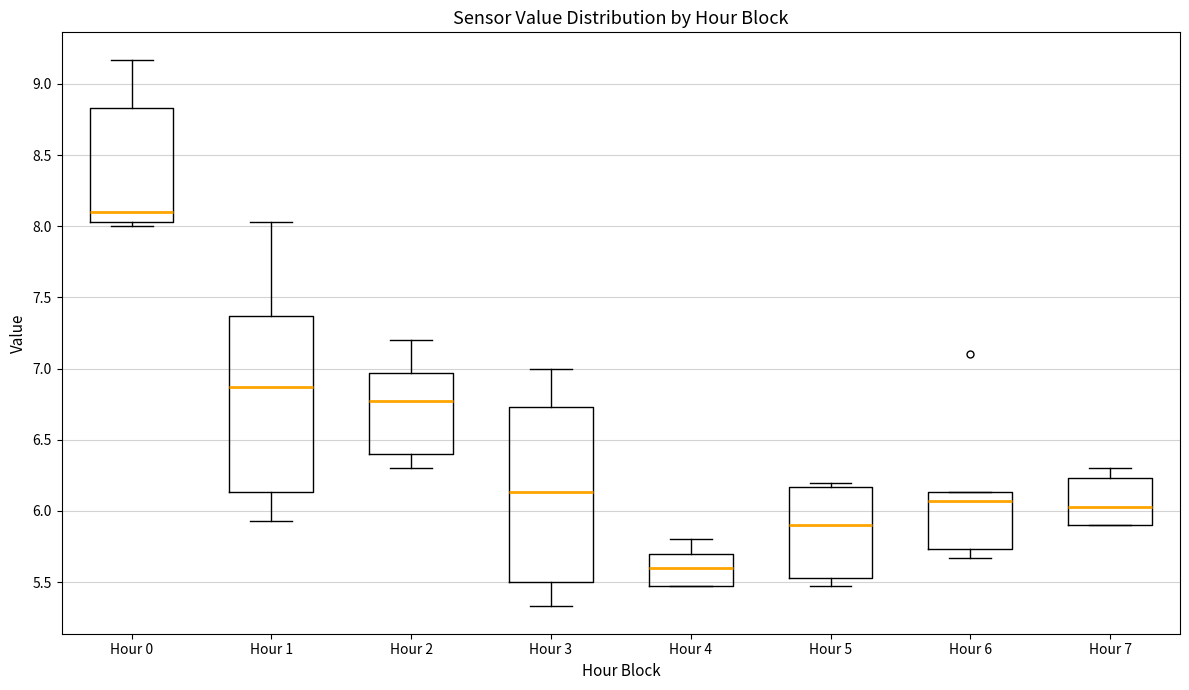

Reading left to right, transcribe this box plot: for each box, give where its median line is, the range the box spans, and where its two whiskers end, as read against the y-axis. The values are not printed on the chart, so give them approximately, as read against the axis.

Hour 0: median 8.10, box 8.05 to 8.85, whiskers 8.00 to 9.15
Hour 1: median 6.85, box 6.15 to 7.35, whiskers 5.95 to 8.05
Hour 2: median 6.75, box 6.40 to 6.95, whiskers 6.30 to 7.20
Hour 3: median 6.15, box 5.50 to 6.75, whiskers 5.35 to 7.00
Hour 4: median 5.60, box 5.45 to 5.70, whiskers 5.45 to 5.80
Hour 5: median 5.90, box 5.55 to 6.15, whiskers 5.45 to 6.20
Hour 6: median 6.05, box 5.75 to 6.15, whiskers 5.65 to 6.15
Hour 7: median 6.05, box 5.90 to 6.25, whiskers 5.90 to 6.30